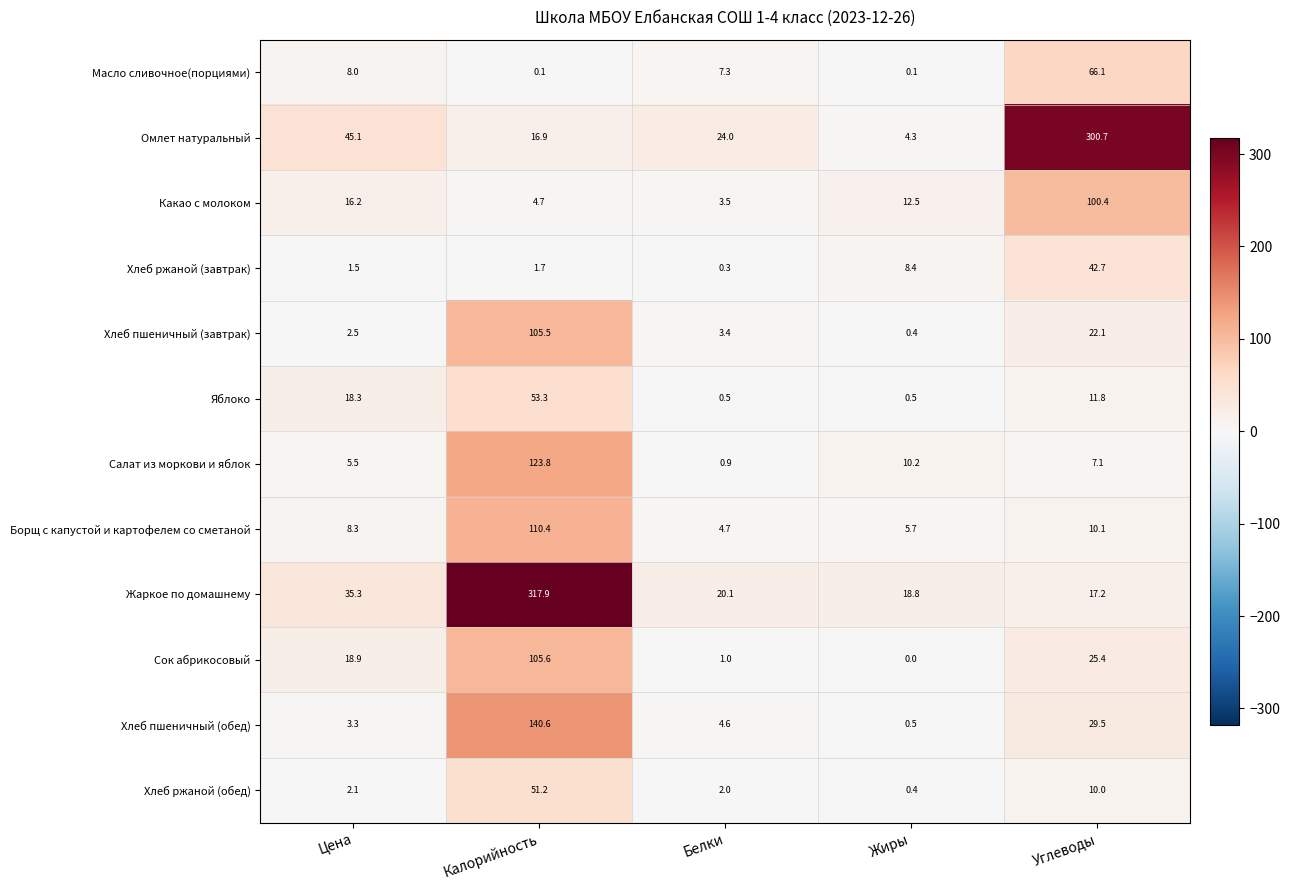

Which series has the largest total across all categories?

Жаркое по домашнему